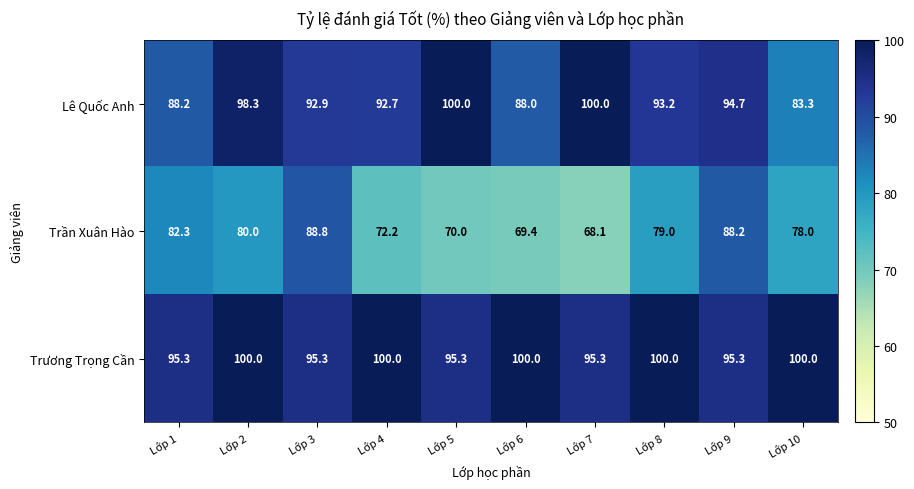

Read the Trương Trọng Cần value at Lớp 4.

100.0